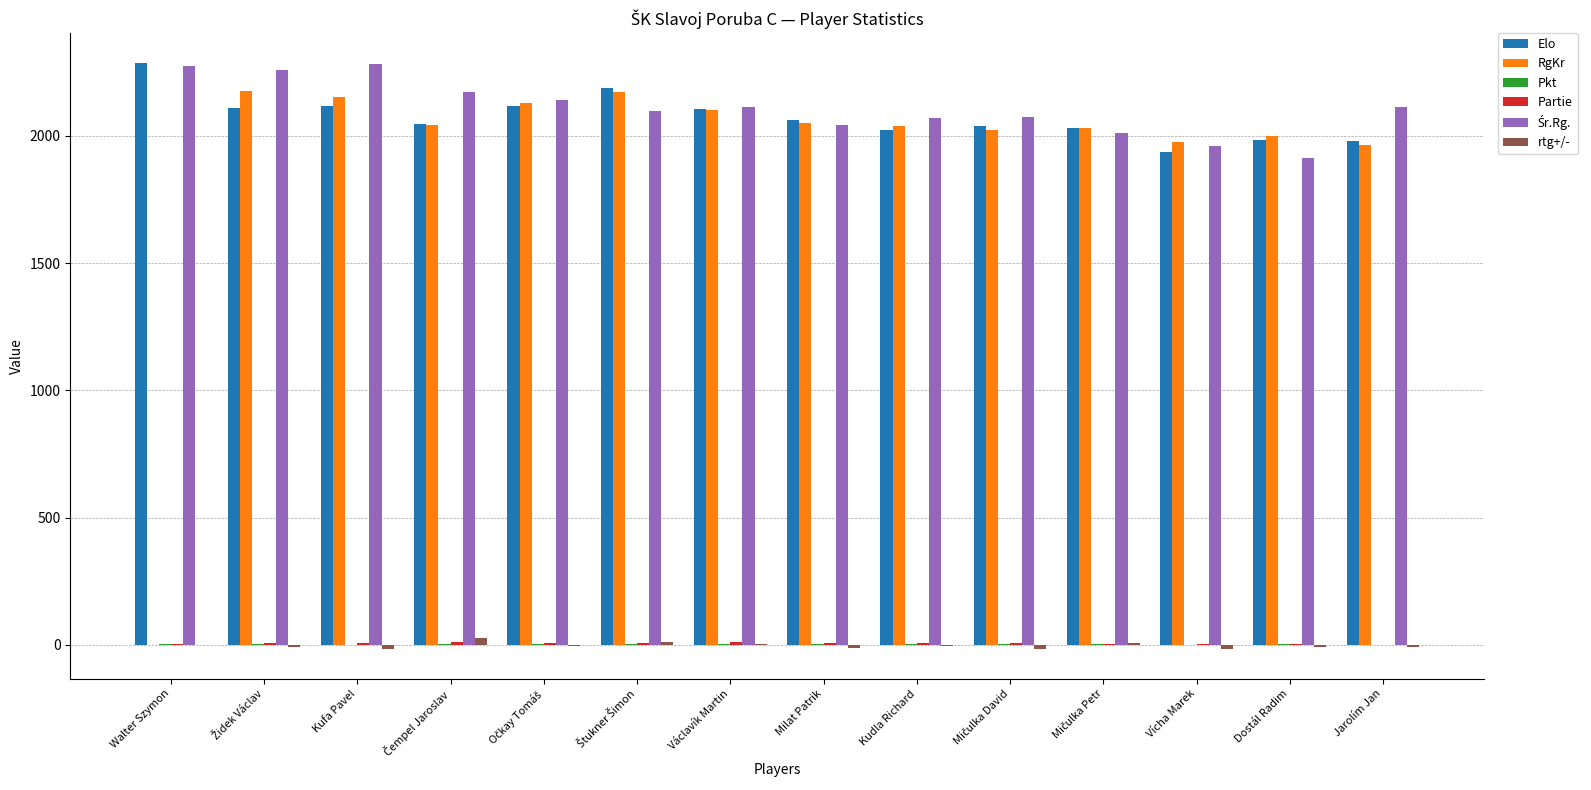

The Elo series shows 2064.0 at Milat Patrik. True or false?

True